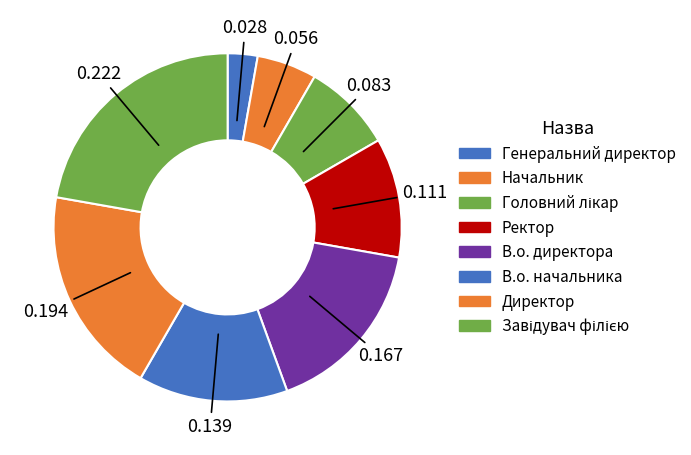

How many segments does this pie chart have?

8